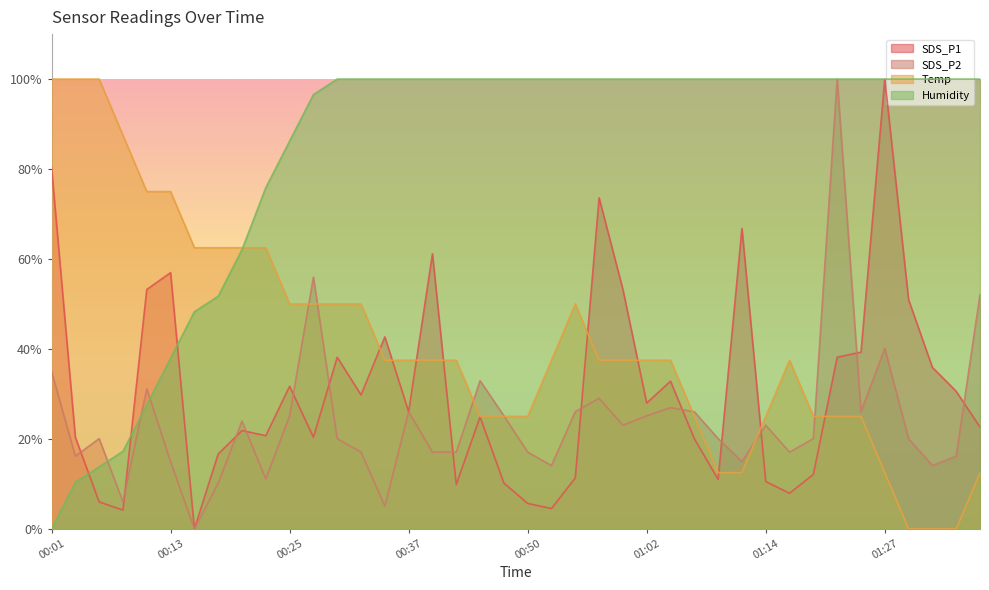

What is the label of the 10th point from the right?

01:14